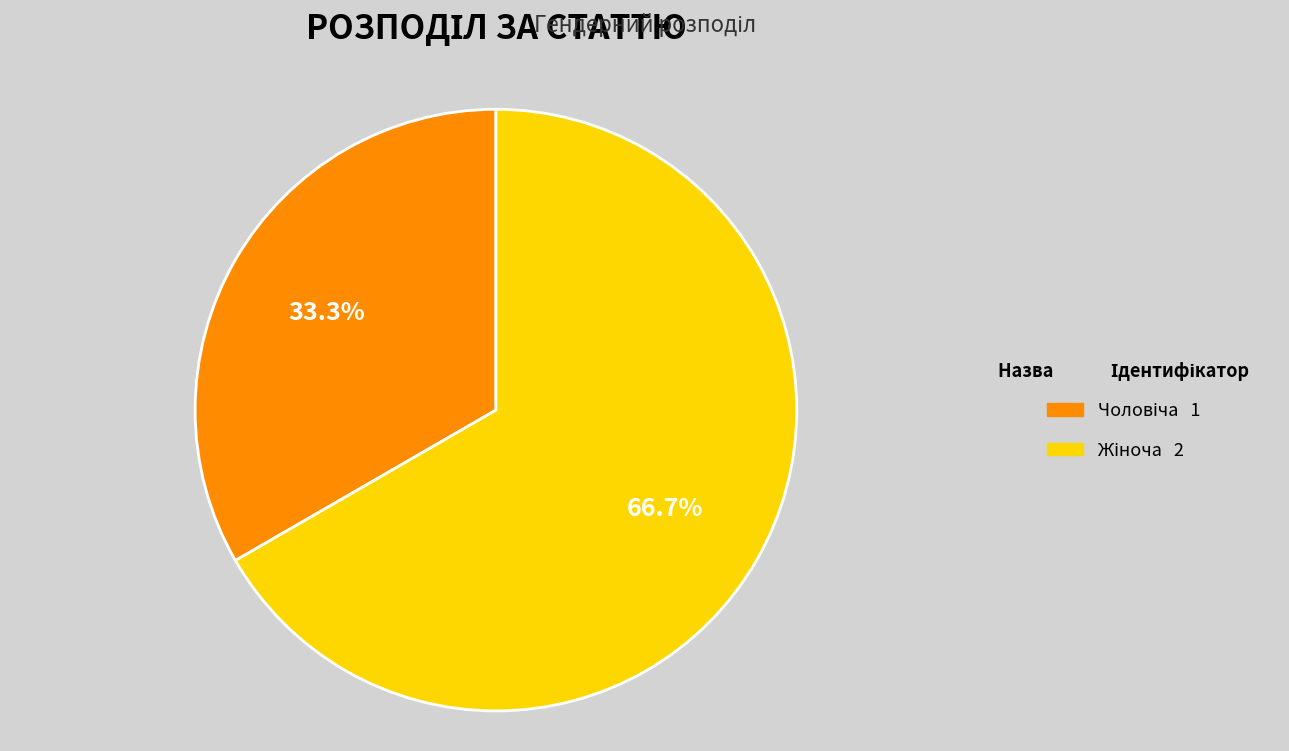

Is there any slice that represents more than half of the pie?

Yes